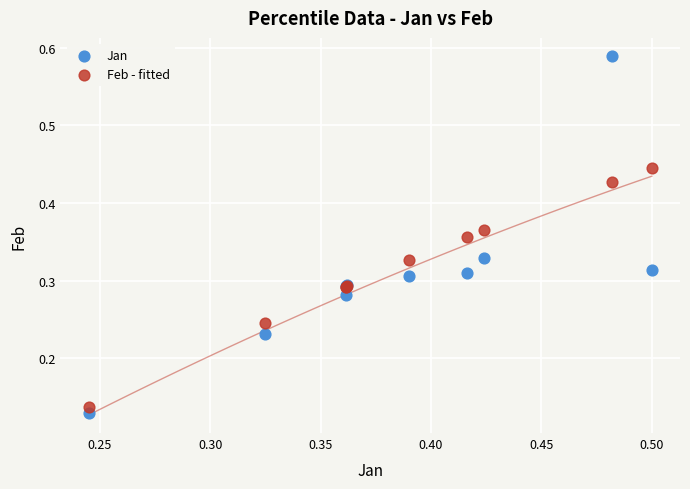

Which series contains the highest Y value?

Jan